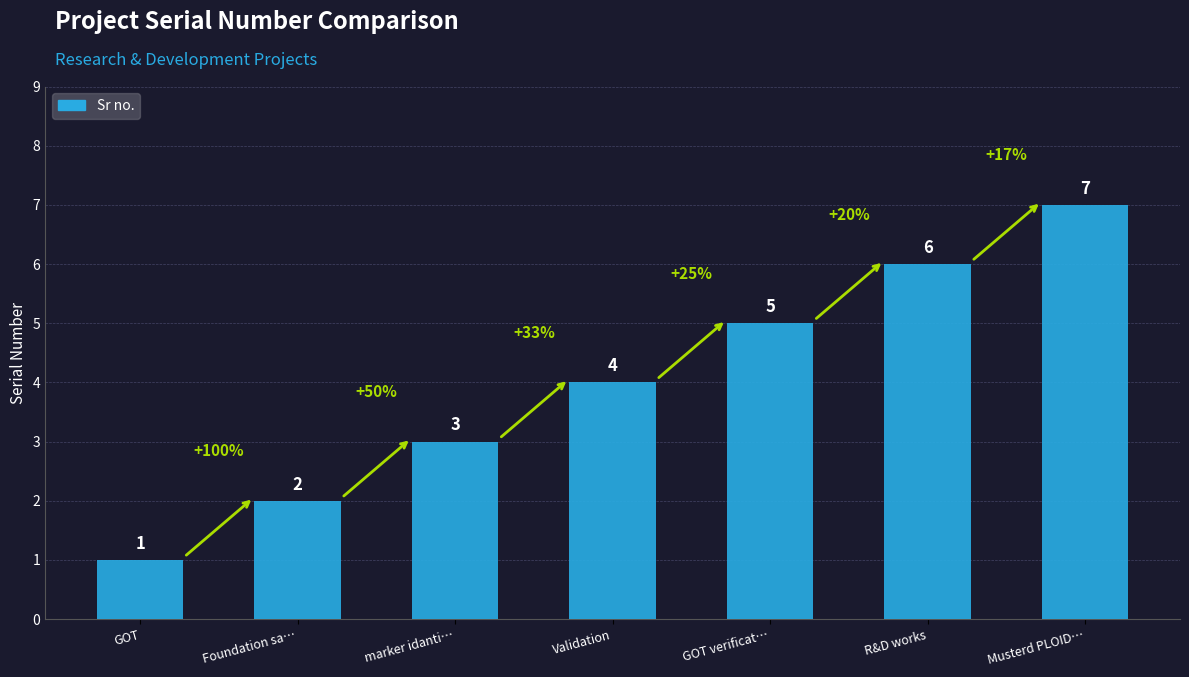

Rank the categories by value from highest to lowest.

Musterd PLOID…, R&D works, GOT verificat…, Validation, marker idanti…, Foundation sa…, GOT